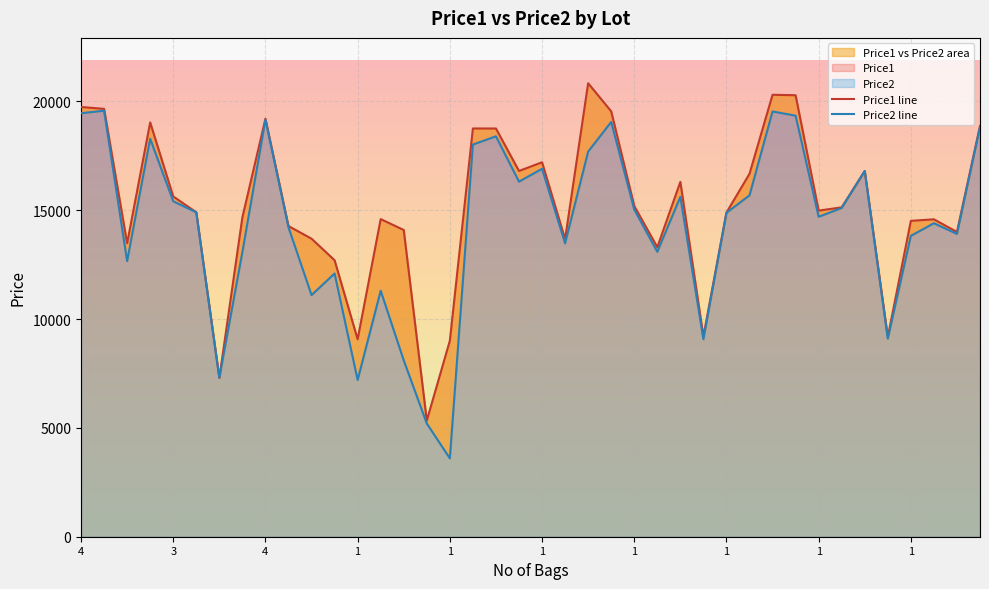

The value of Price2 line at 25 is 13086. True or false?

True